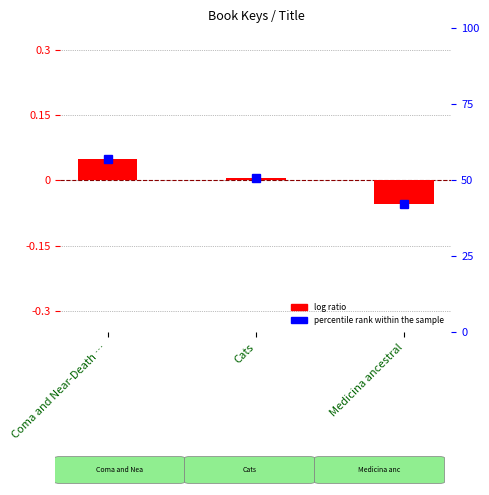

What is the minimum value shown in the chart?

-0.1